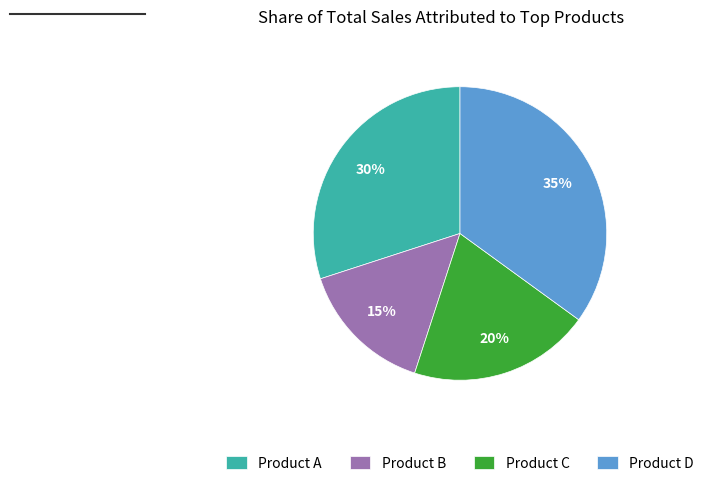

How many segments does this pie chart have?

4